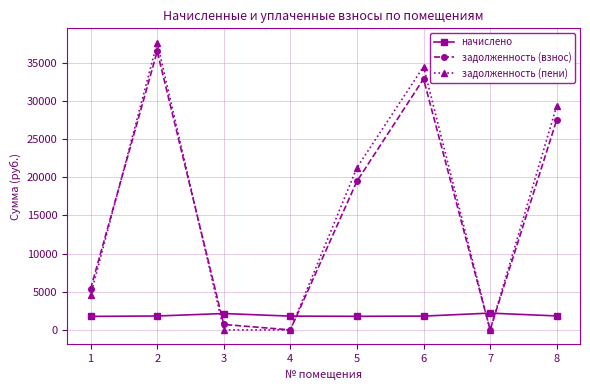

After their last crossing, which series has the higher values: задолженность (пени) or начислено?

задолженность (пени)